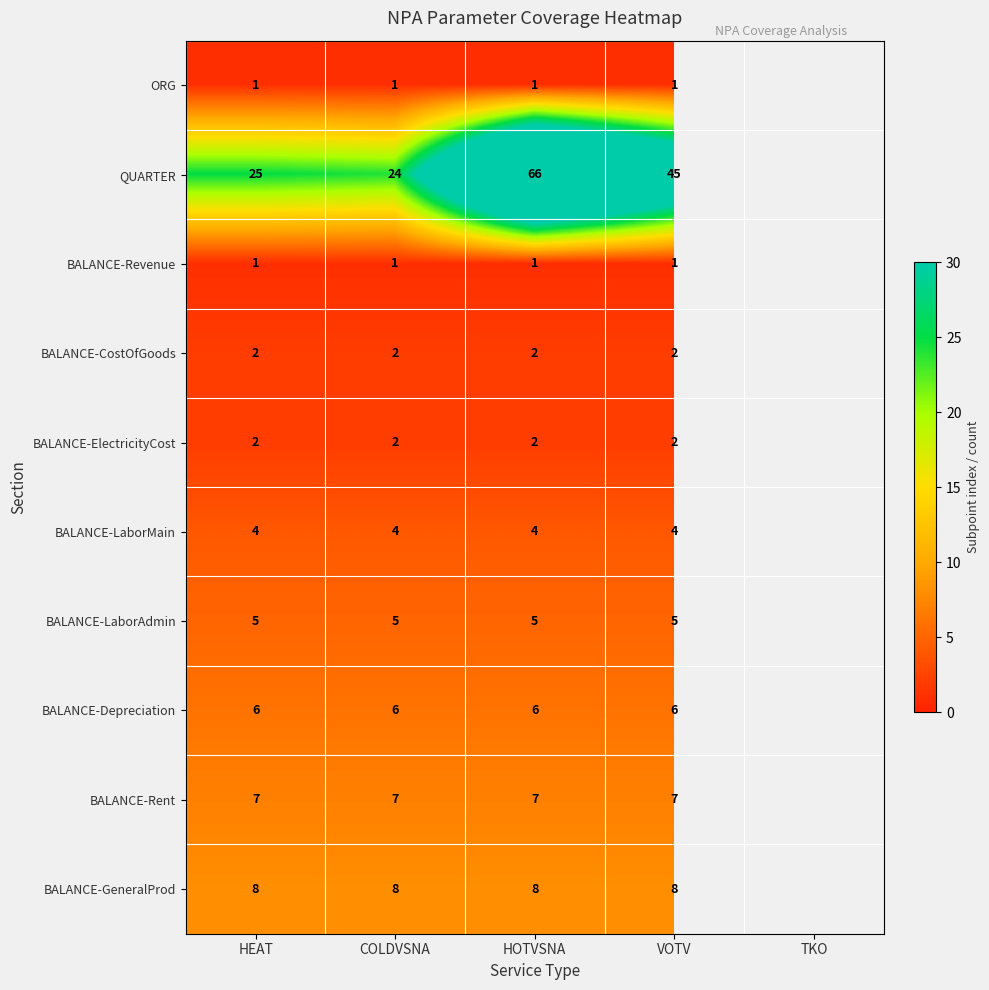

Between VOTV and HEAT, which is larger?

VOTV